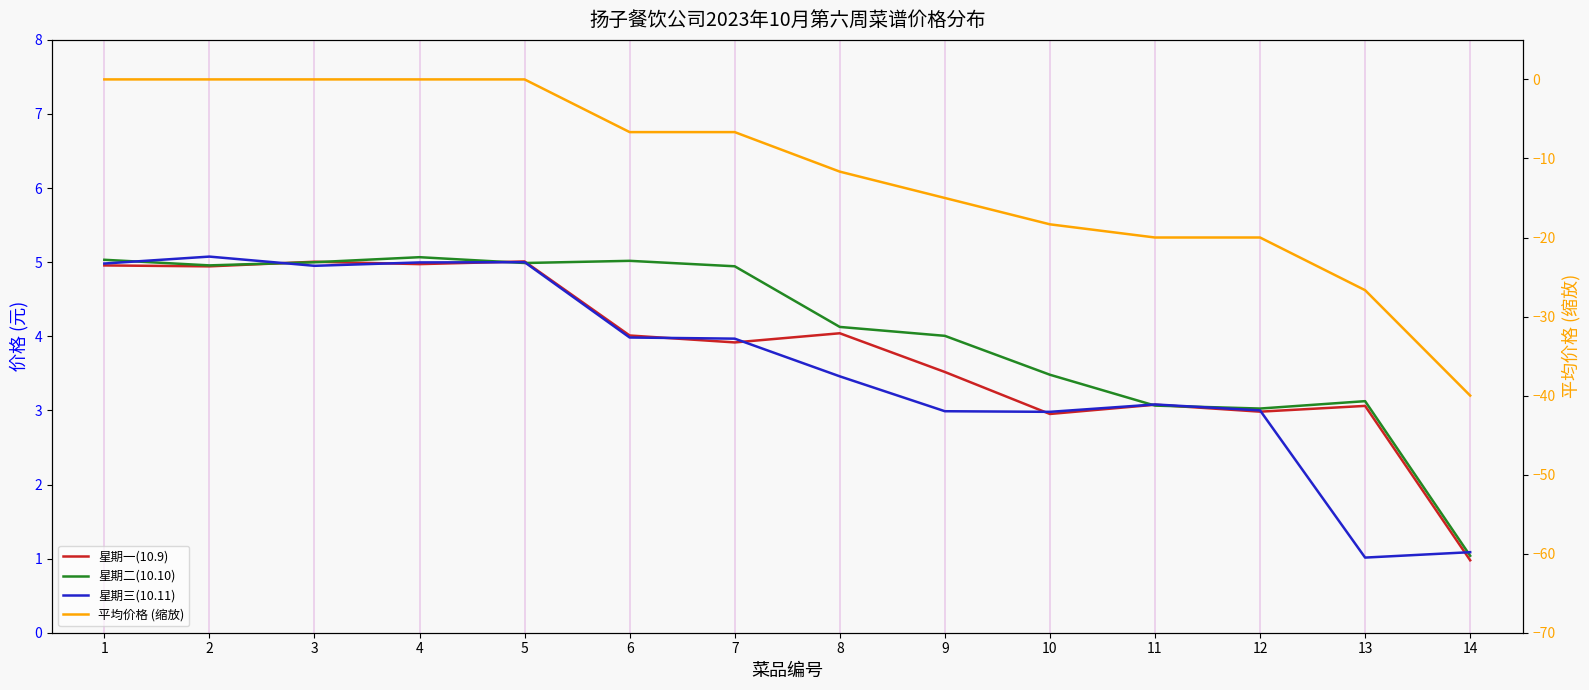

Which series ends up on top after the final intersection of 星期一(10.9) and 星期三(10.11)?

星期三(10.11)